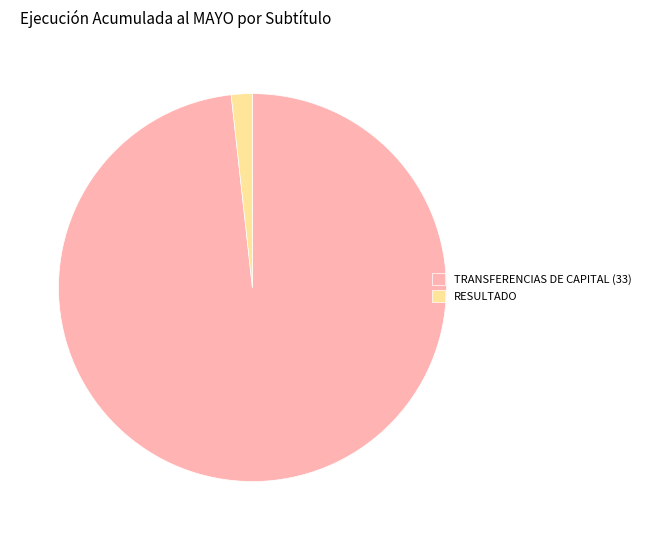

Is the sum of TRANSFERENCIAS DE CAPITAL (33) and RESULTADO greater than half?

Yes